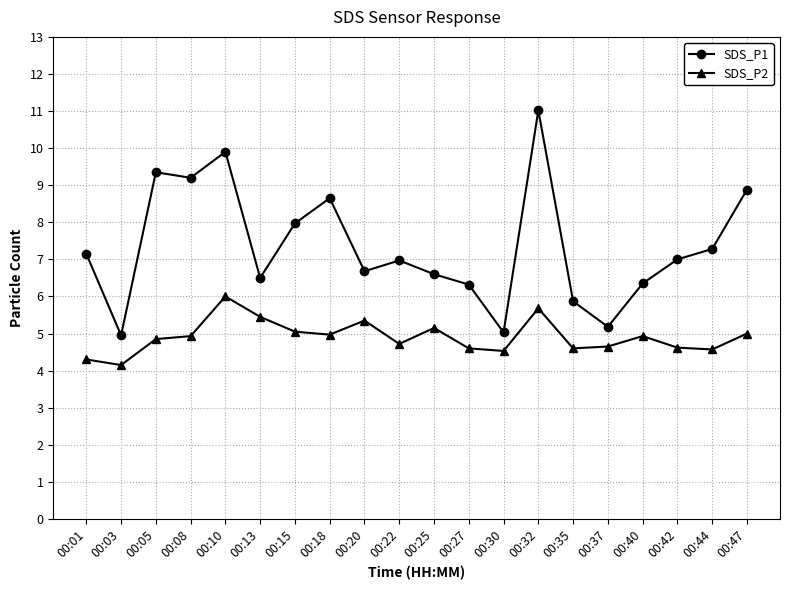

Is it true that SDS_P2 equals 1.3 at 00:27?

False